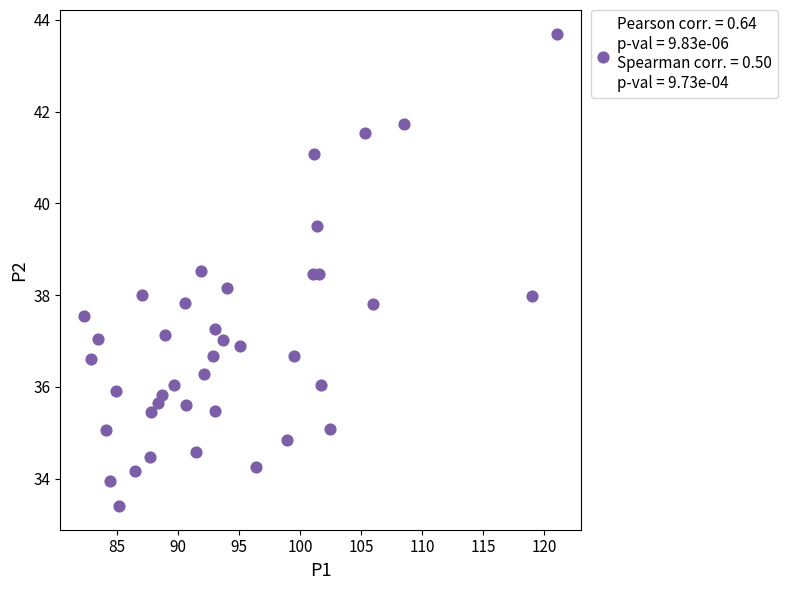

What is the range of Y values (max minus min)?

10.3